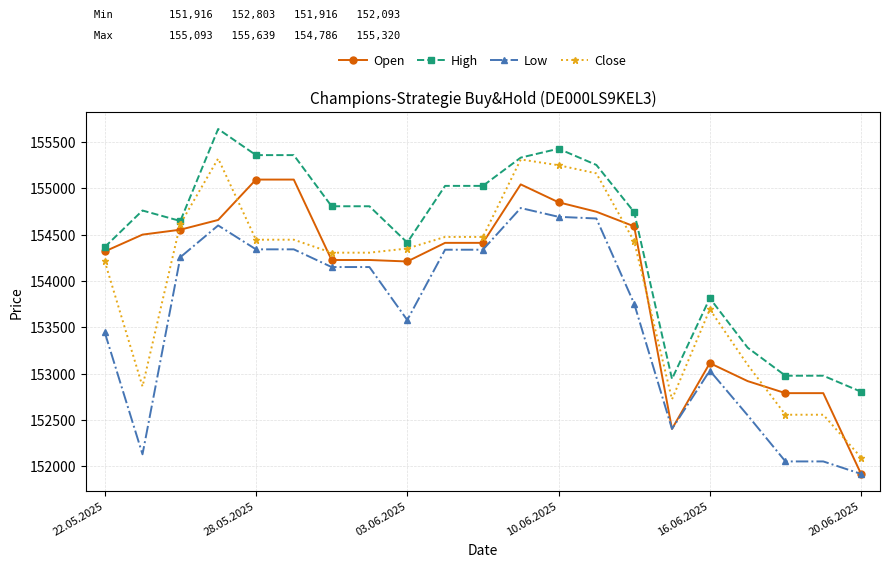

What is the value of the High point at the 3rd from the left?

154646